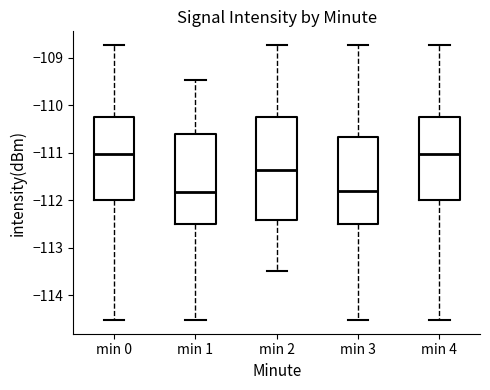

Where does the median line of the box for min 3 sit on the y-axis? The values are not printed on the chart, so give them approximately, as read against the axis.

-111.8